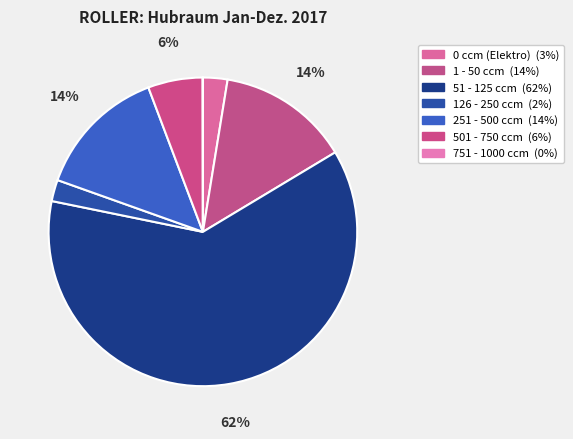

Rank the categories by value from lowest to highest.

751 - 1000 ccm, 126 - 250 ccm, 0 ccm (Elektro), 501 - 750 ccm, 251 - 500 ccm, 1 - 50 ccm, 51 - 125 ccm